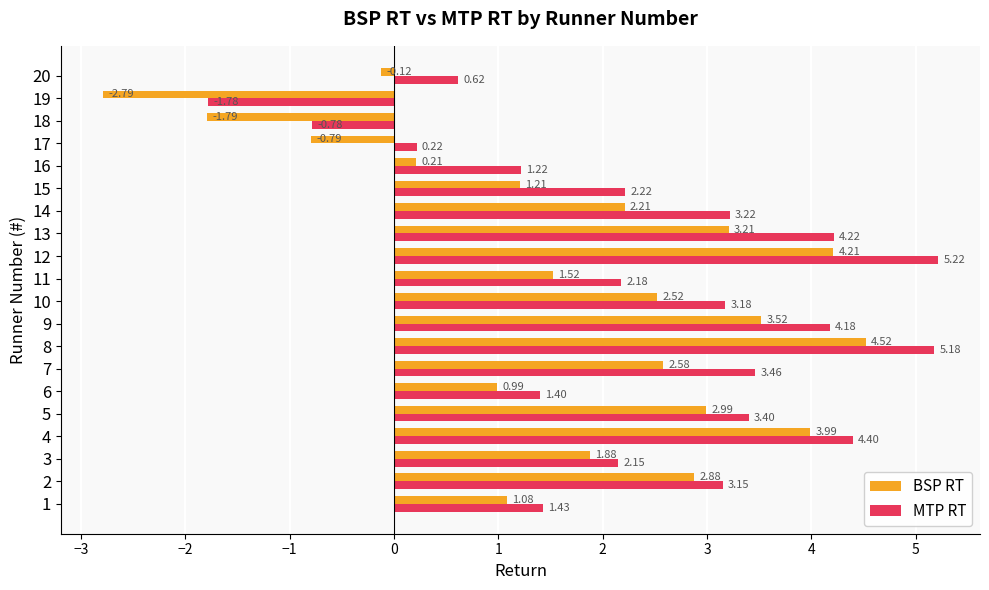

Rank the series at 5 from highest to lowest value.

MTP RT, BSP RT